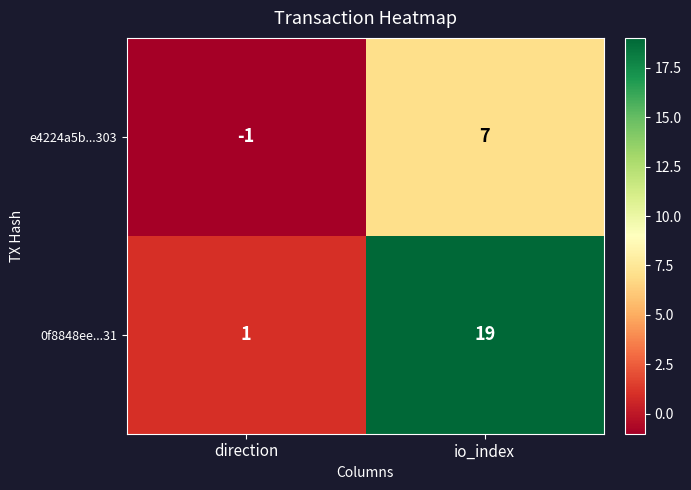

What is the approximate value of 0f8848ee...31 at io_index, to the nearest 5?

20